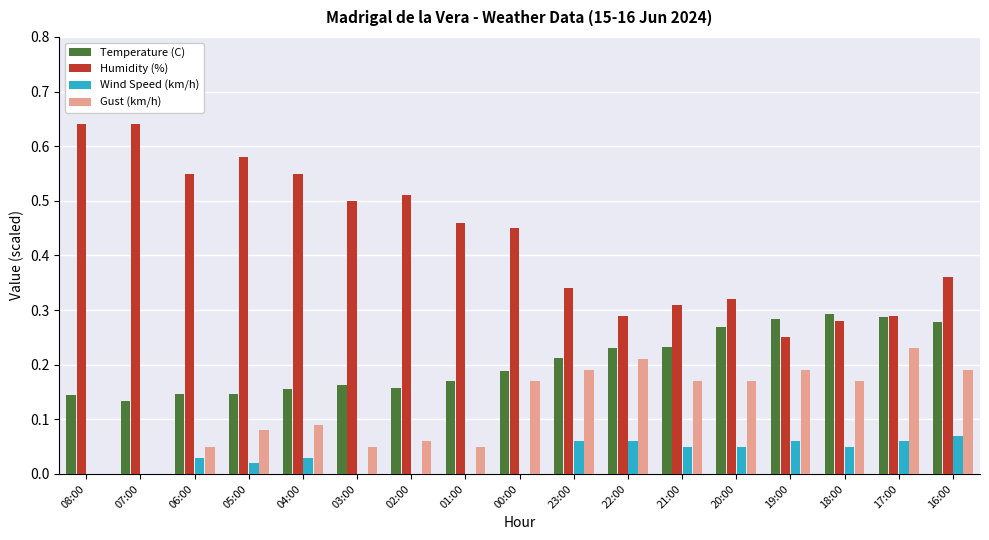

How many groups of bars are there?

17